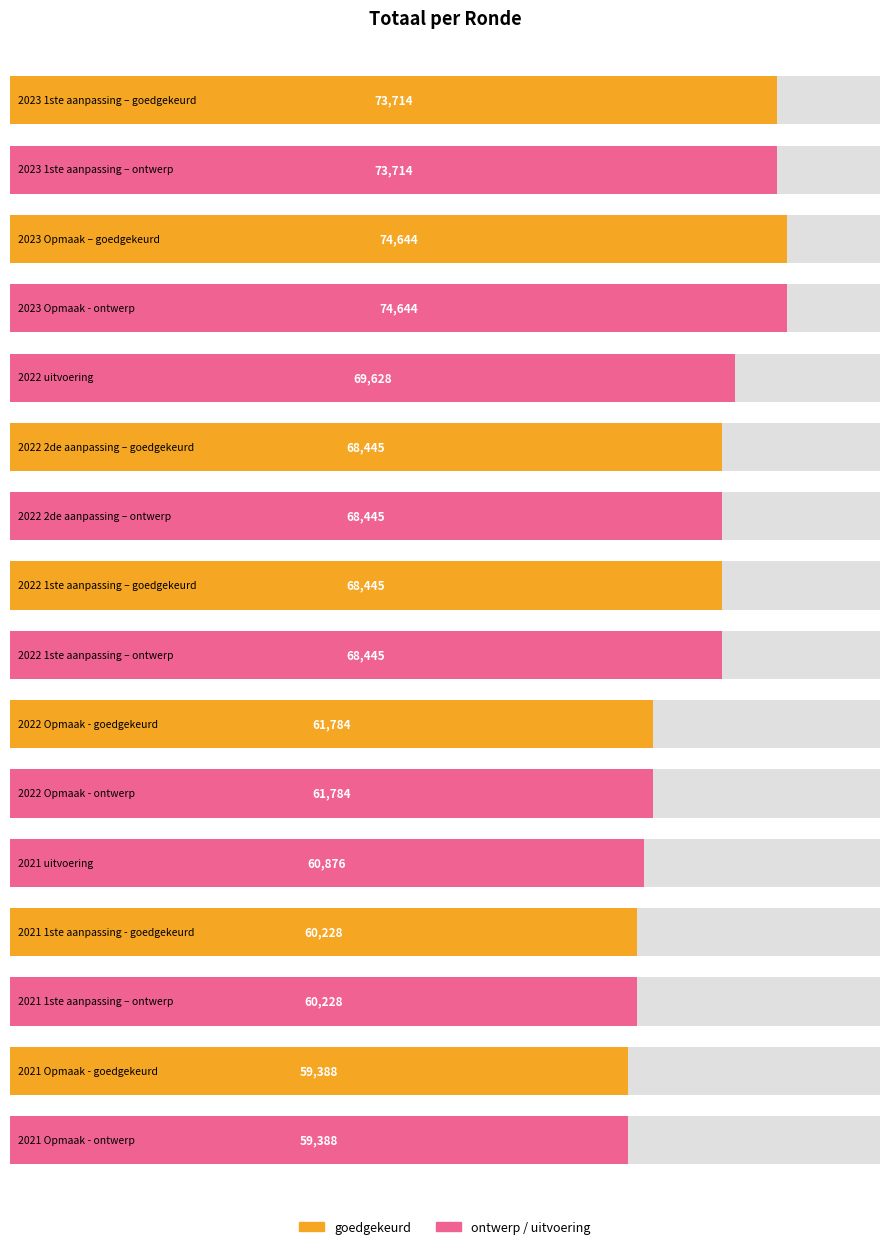

At which category does the chart reach its minimum across all series?

2021 Opmaak - goedgekeurd